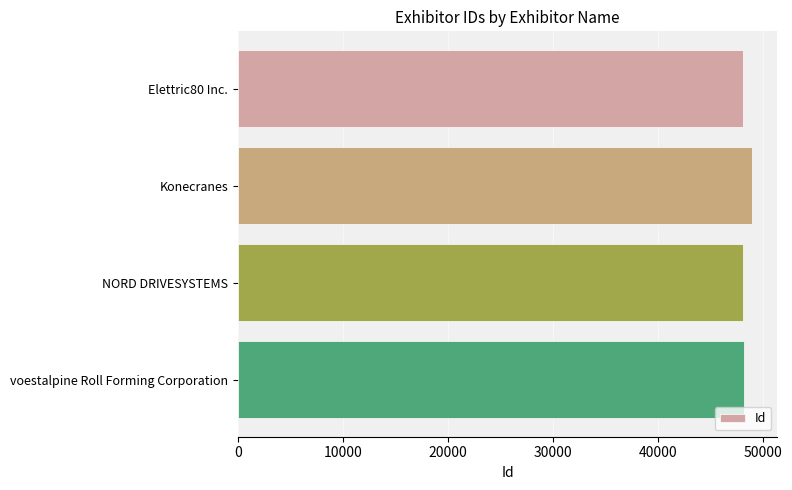

At which category does the chart reach its peak across all series?

Konecranes